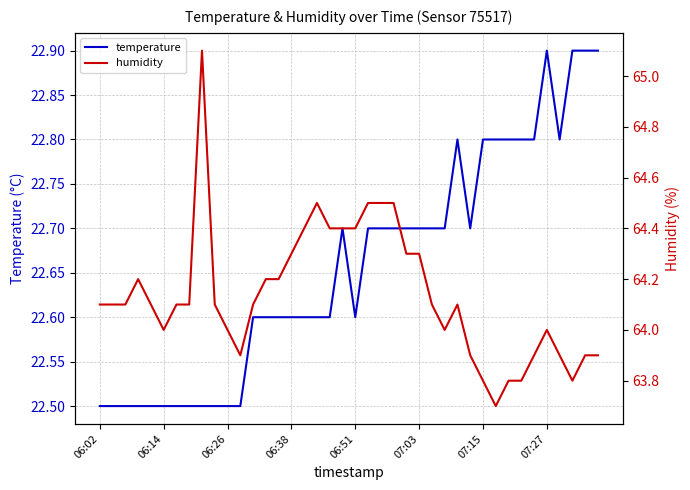

What is the highest value of the temperature series?

22.9